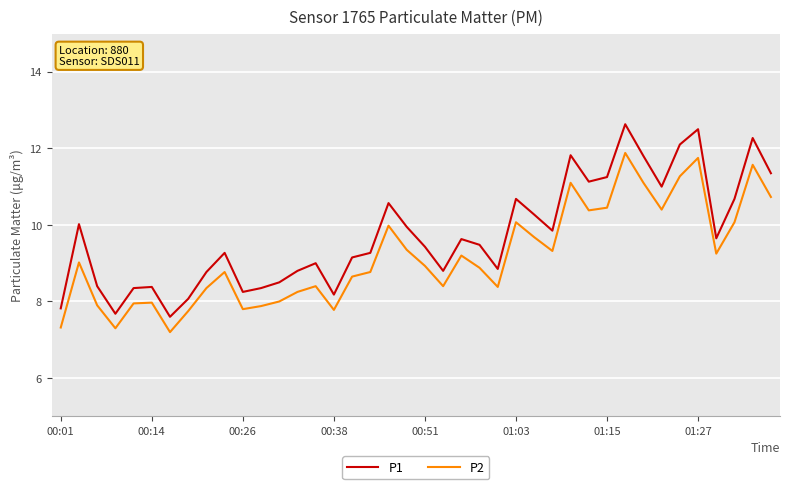

True or false: P2 and P1 cross at least once.

False